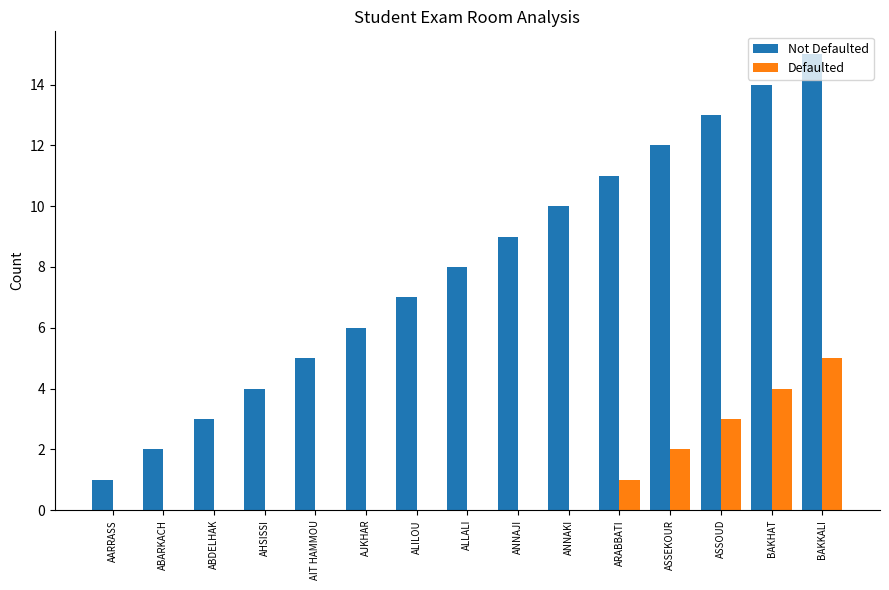

What value does the Not Defaulted series have at BAKKALI, to the nearest 10?

20